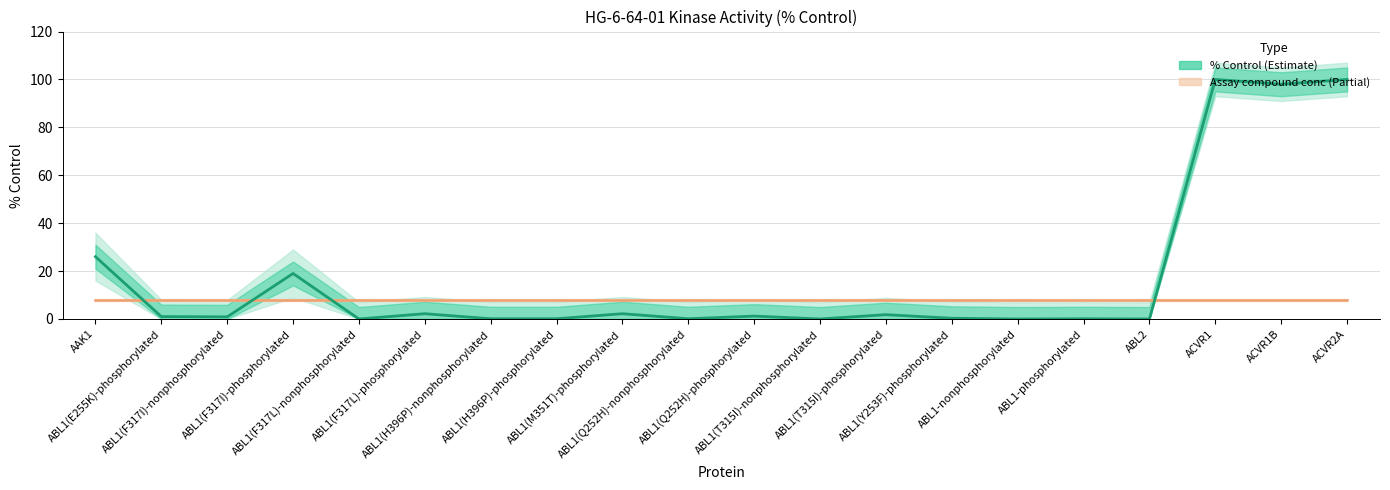

At ABL2, list the series in order from largest to smallest.

Assay compound conc (scaled), % Control (estimate)